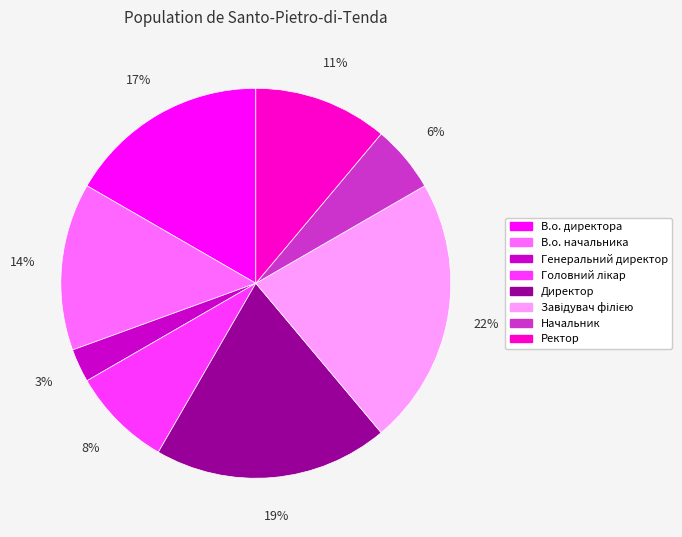

Is it true that В.о. директора is 17% of the pie?

True